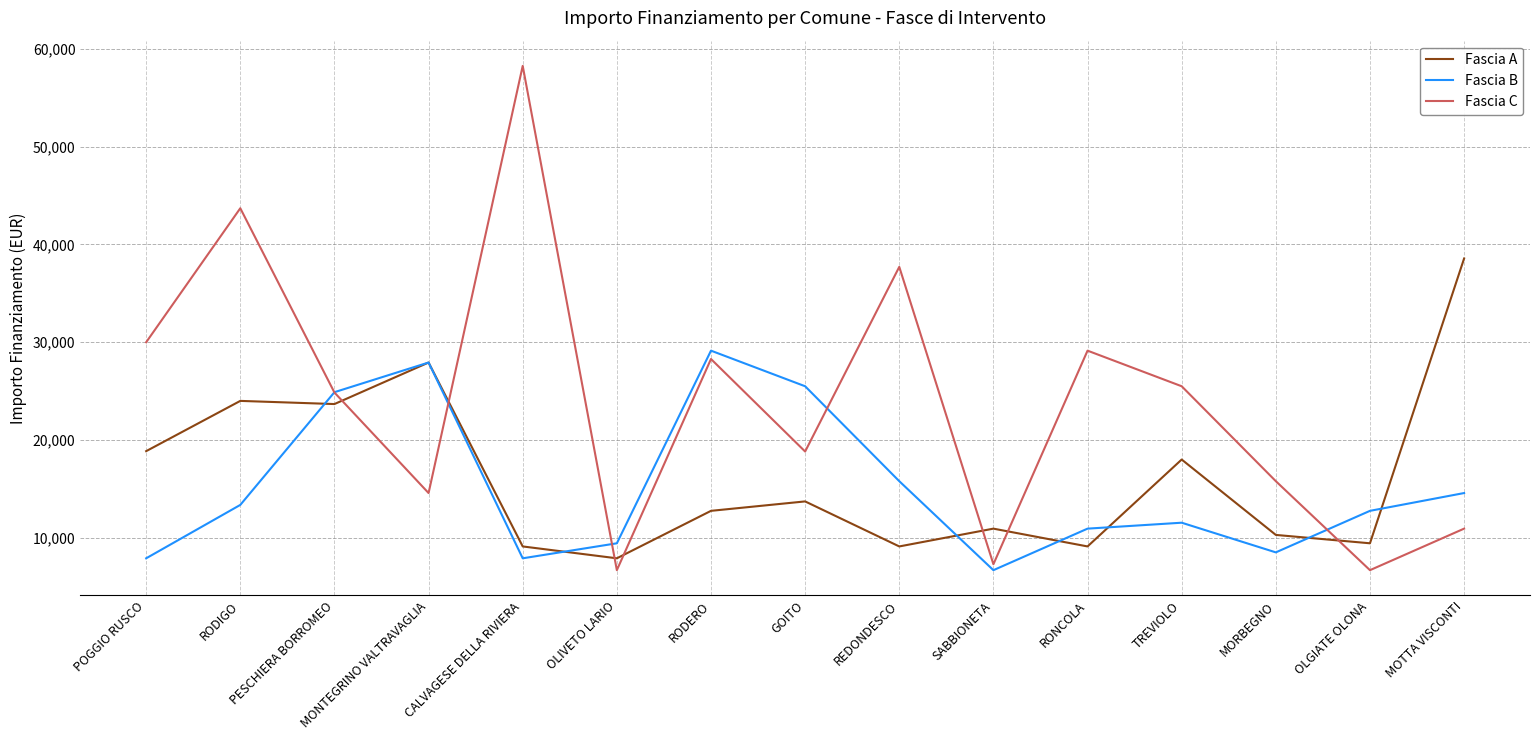

At which category does the chart reach its peak across all series?

CALVAGESE DELLA RIVIERA